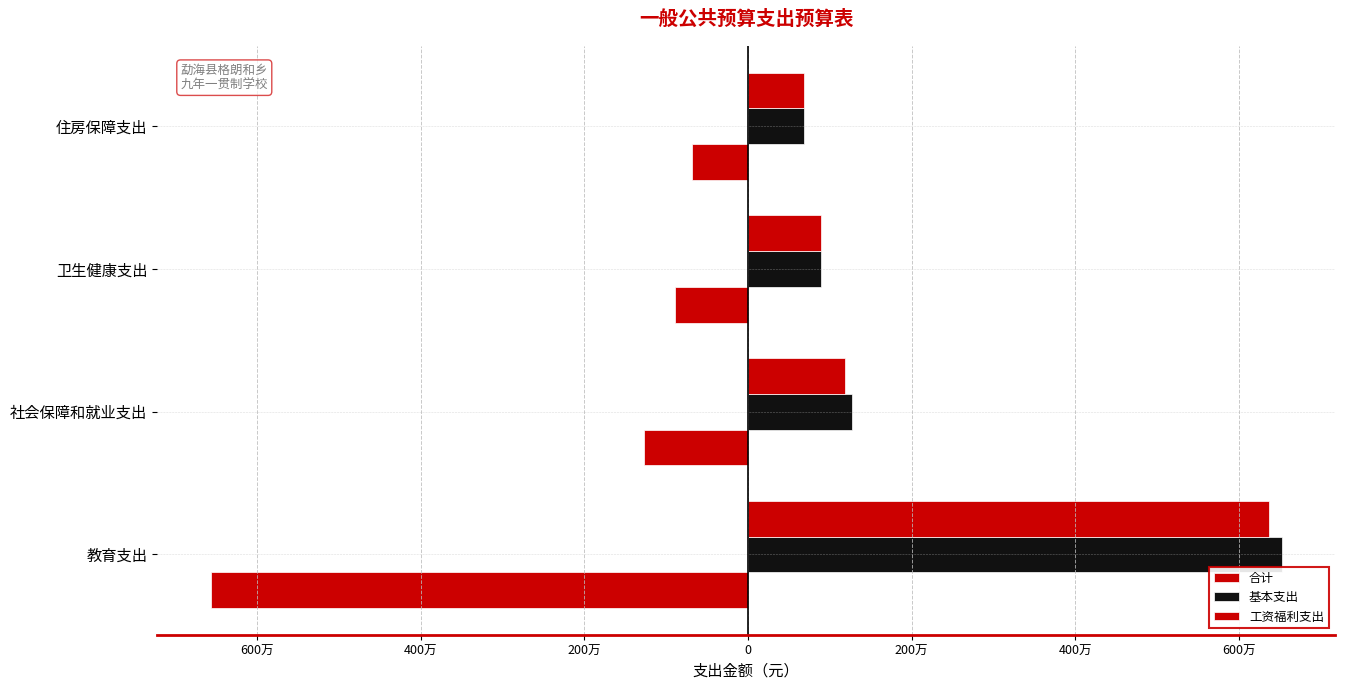

How many bars are there in total?

12